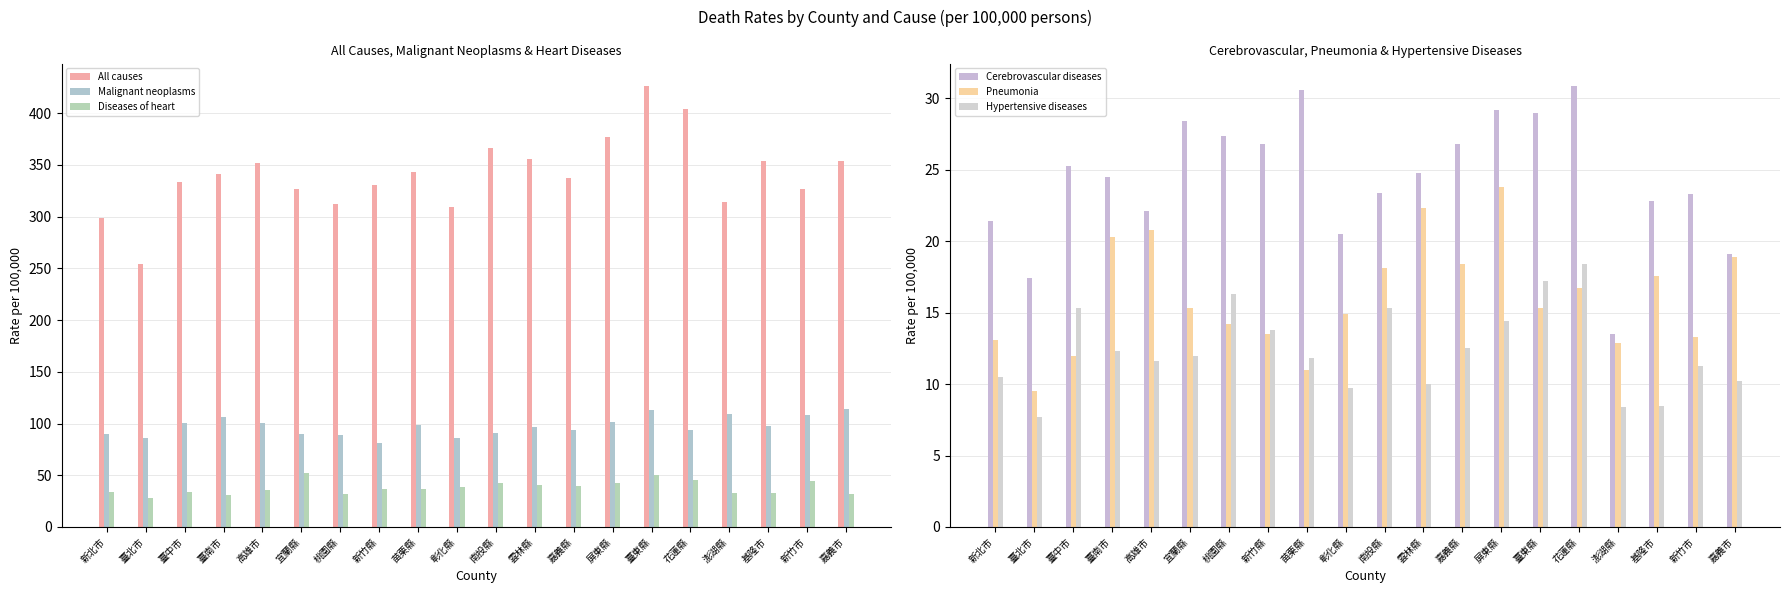

The value of Pneumonia at 桃園縣 is 14.2. True or false?

True